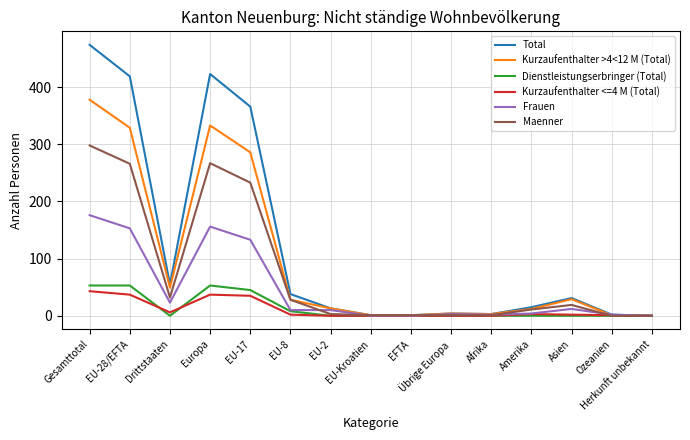

What is the sum of all Frauen values?

684